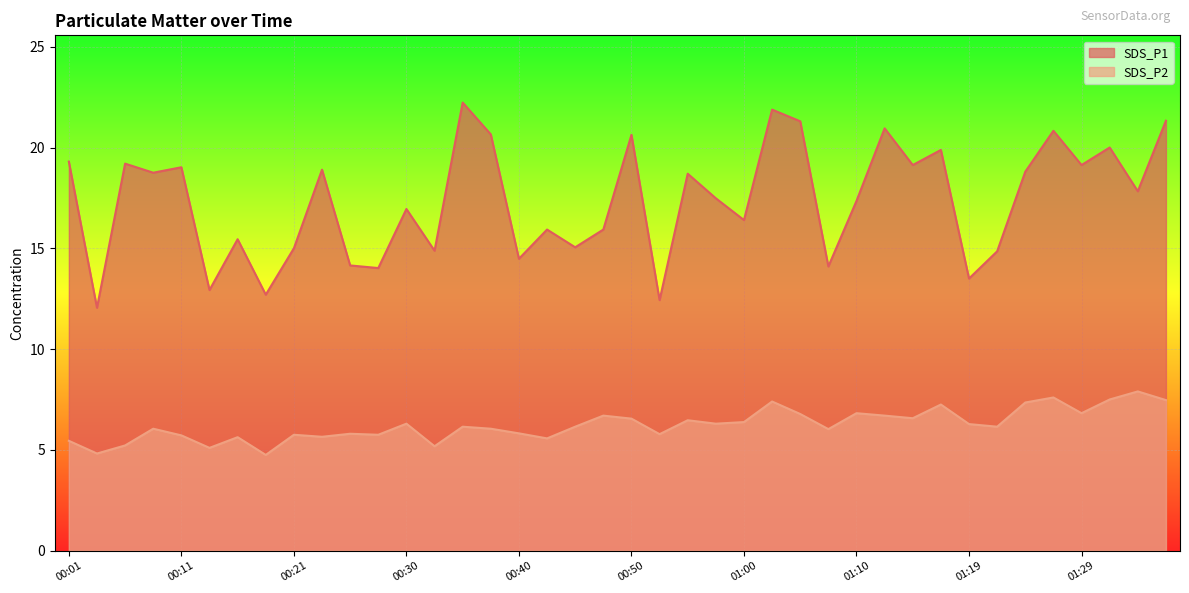

Reading left to right, what are all the values shown in this chart?

SDS_P1: 19.3	12.1	19.2	18.8	19.0	12.9	15.4	12.7	15.0	18.9	14.2	14.0	16.9	14.9	22.2	20.6	14.5	15.9	15.1	15.9	20.6	12.4	18.7	17.5	16.4	21.9	21.3	14.1	17.4	20.9	19.1	19.9	13.5	14.8	18.8	20.8	19.1	20.0	17.8	21.3
SDS_P2: 5.5	4.8	5.2	6.0	5.7	5.1	5.6	4.8	5.8	5.7	5.8	5.8	6.3	5.2	6.2	6.0	5.8	5.6	6.2	6.7	6.5	5.8	6.5	6.3	6.4	7.4	6.8	6.0	6.8	6.7	6.6	7.2	6.3	6.2	7.3	7.6	6.8	7.5	7.9	7.5